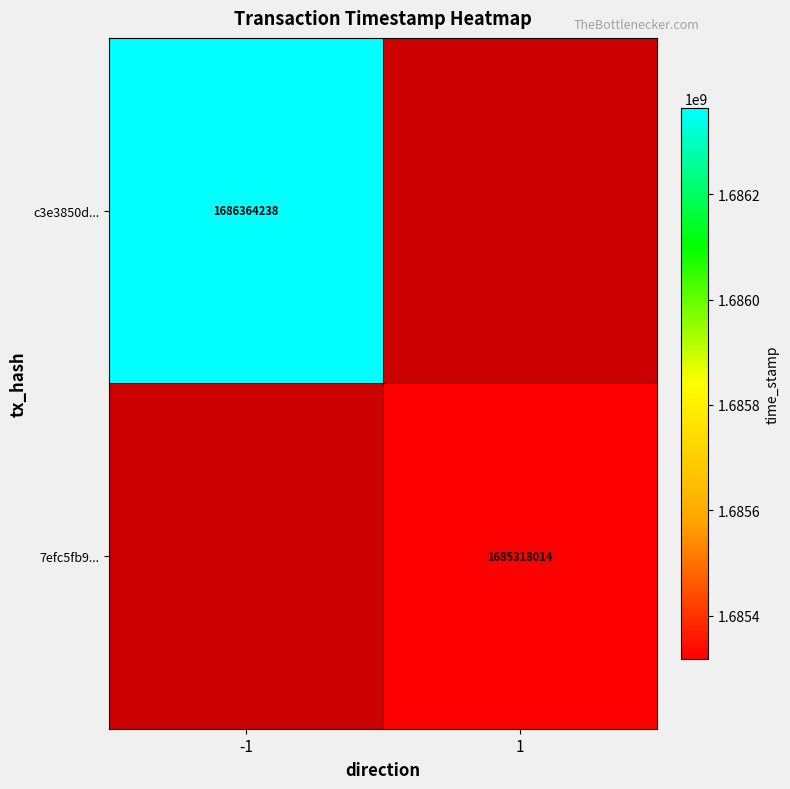

What is the minimum value shown in the chart?

1685318014.0